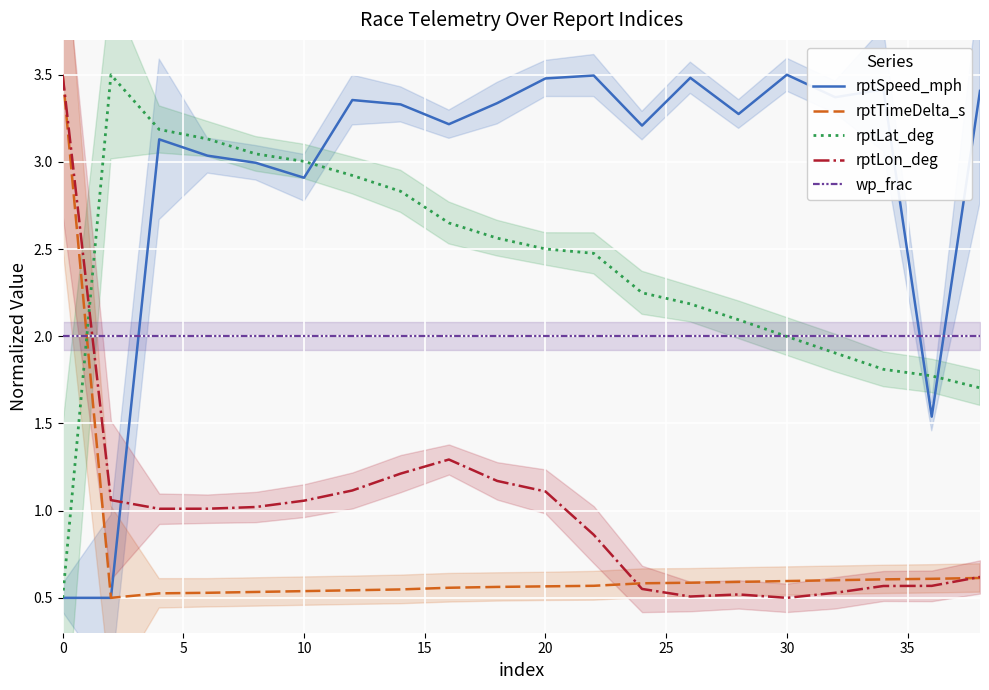

What are all the series names shown in the legend?

rptSpeed_mph, rptTimeDelta_s, rptLat_deg, rptLon_deg, wp_frac